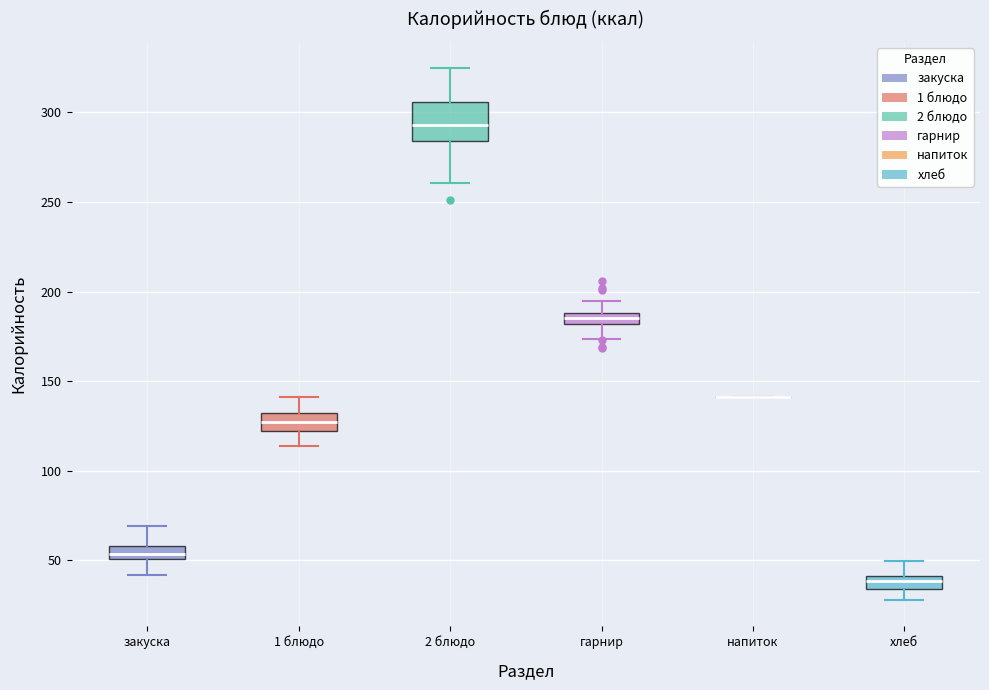

Where is the lower edge of the box for гарнир on the y-axis? The values are not printed on the chart, so give them approximately, as read against the axis.

180